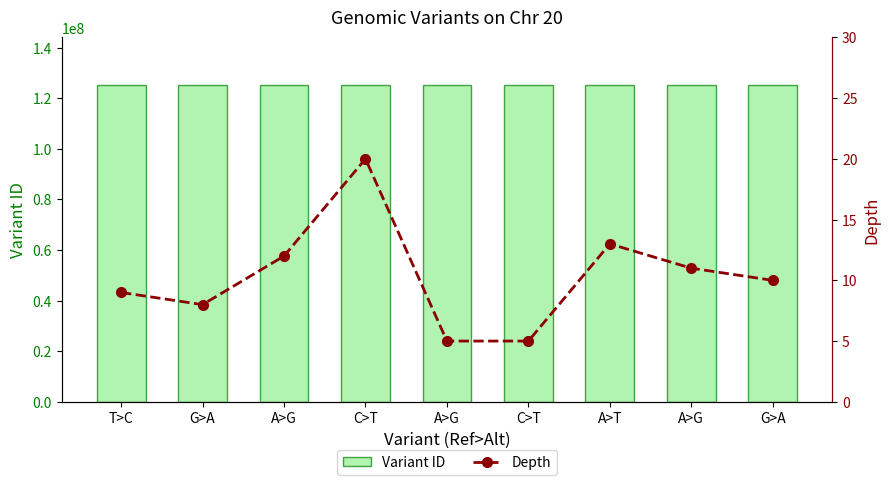

Reading left to right, transcribe all the data shown in this chart.

Variant ID: T>C=125175895	G>A=125199645	A>G=125175897	C>T=125199646	A>G=125199647	C>T=125175910	A>T=125175911	A>G=125175919	G>A=125215655
depth: T>C=9	G>A=8	A>G=12	C>T=20	A>G=5	C>T=5	A>T=13	A>G=11	G>A=10